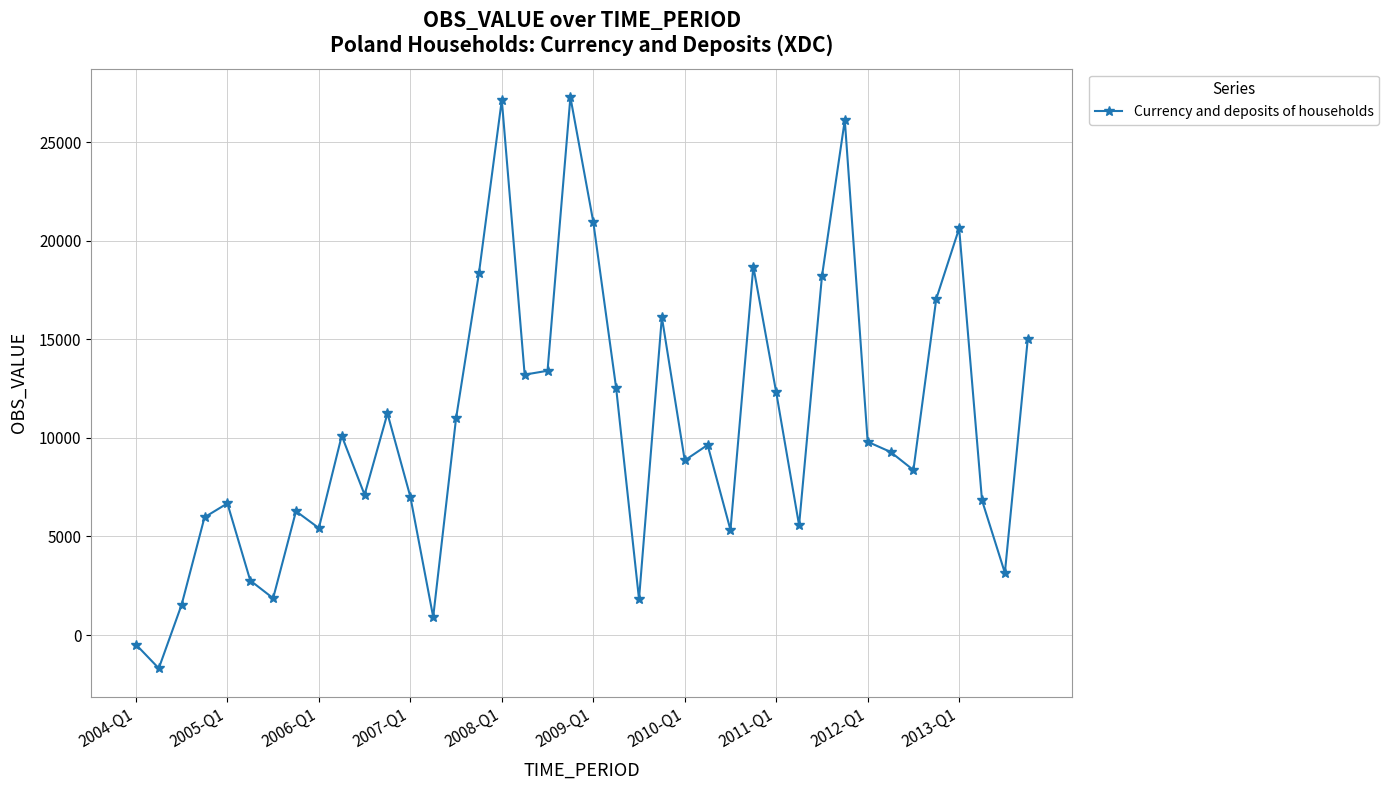

What is the greatest value displayed?

27280.7